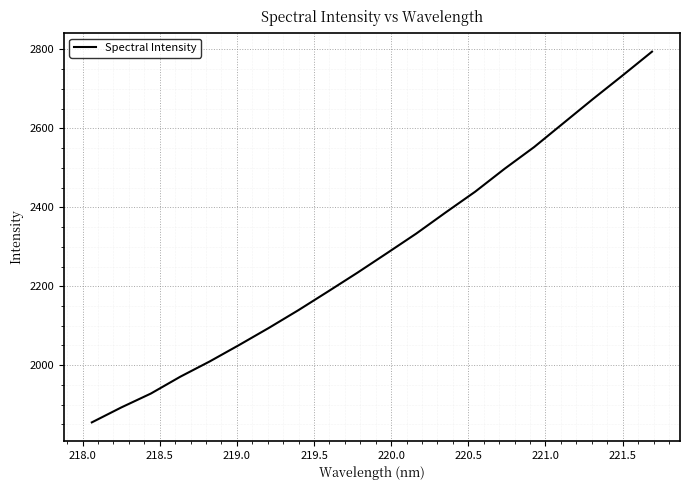

What is the smallest value displayed?

1855.1